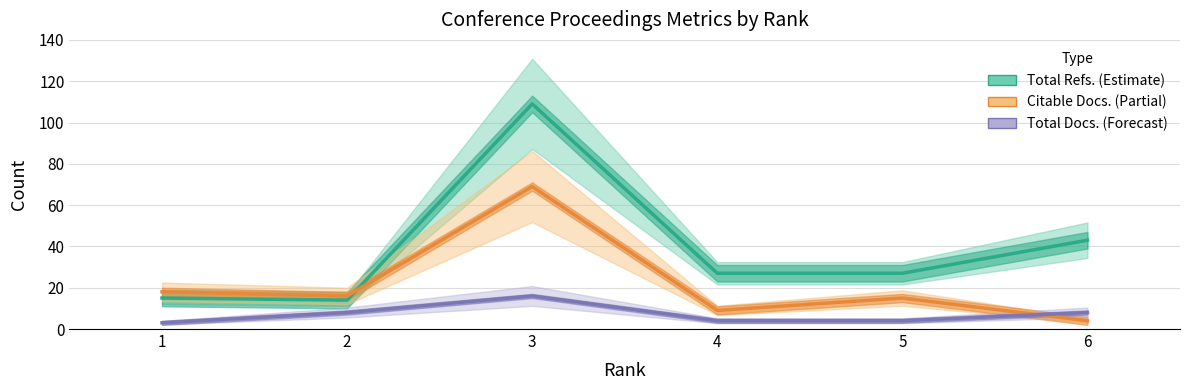

True or false: Citable Docs. (3years) has a value of 3 at 6.

False